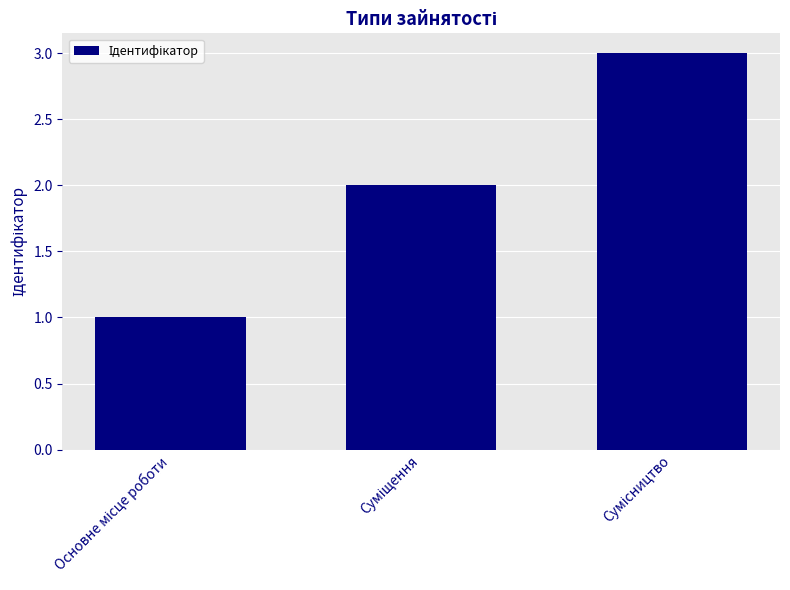

What is the greatest value displayed?

3